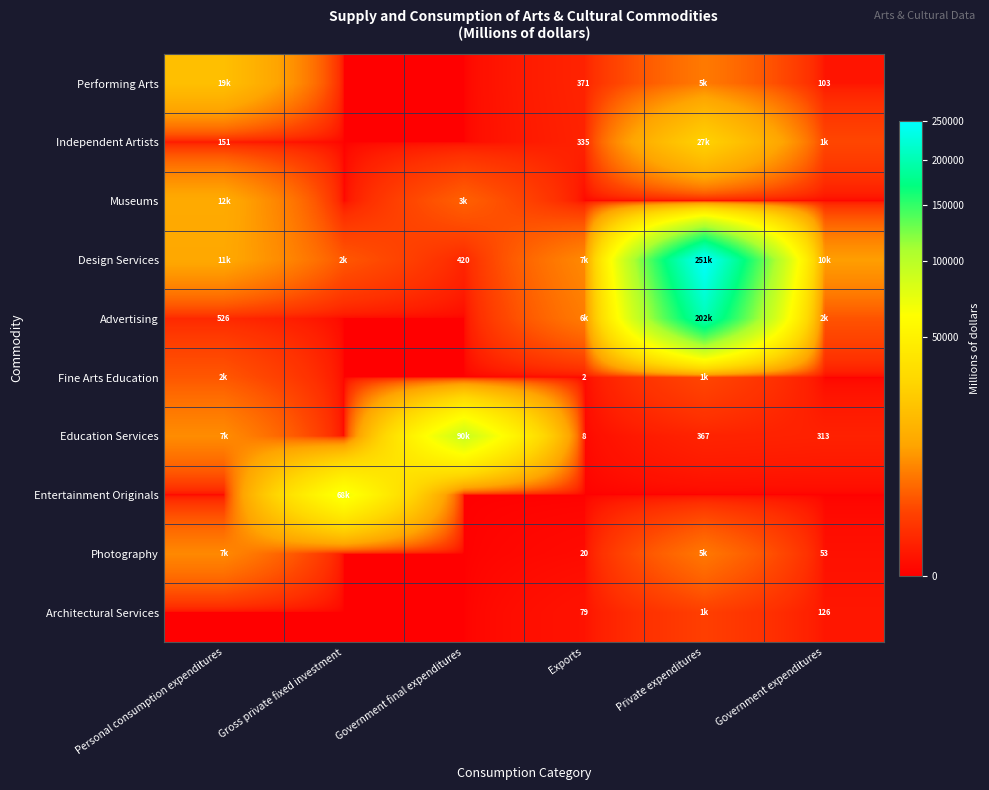

The value of Architectural Services at Exports is 111. True or false?

False